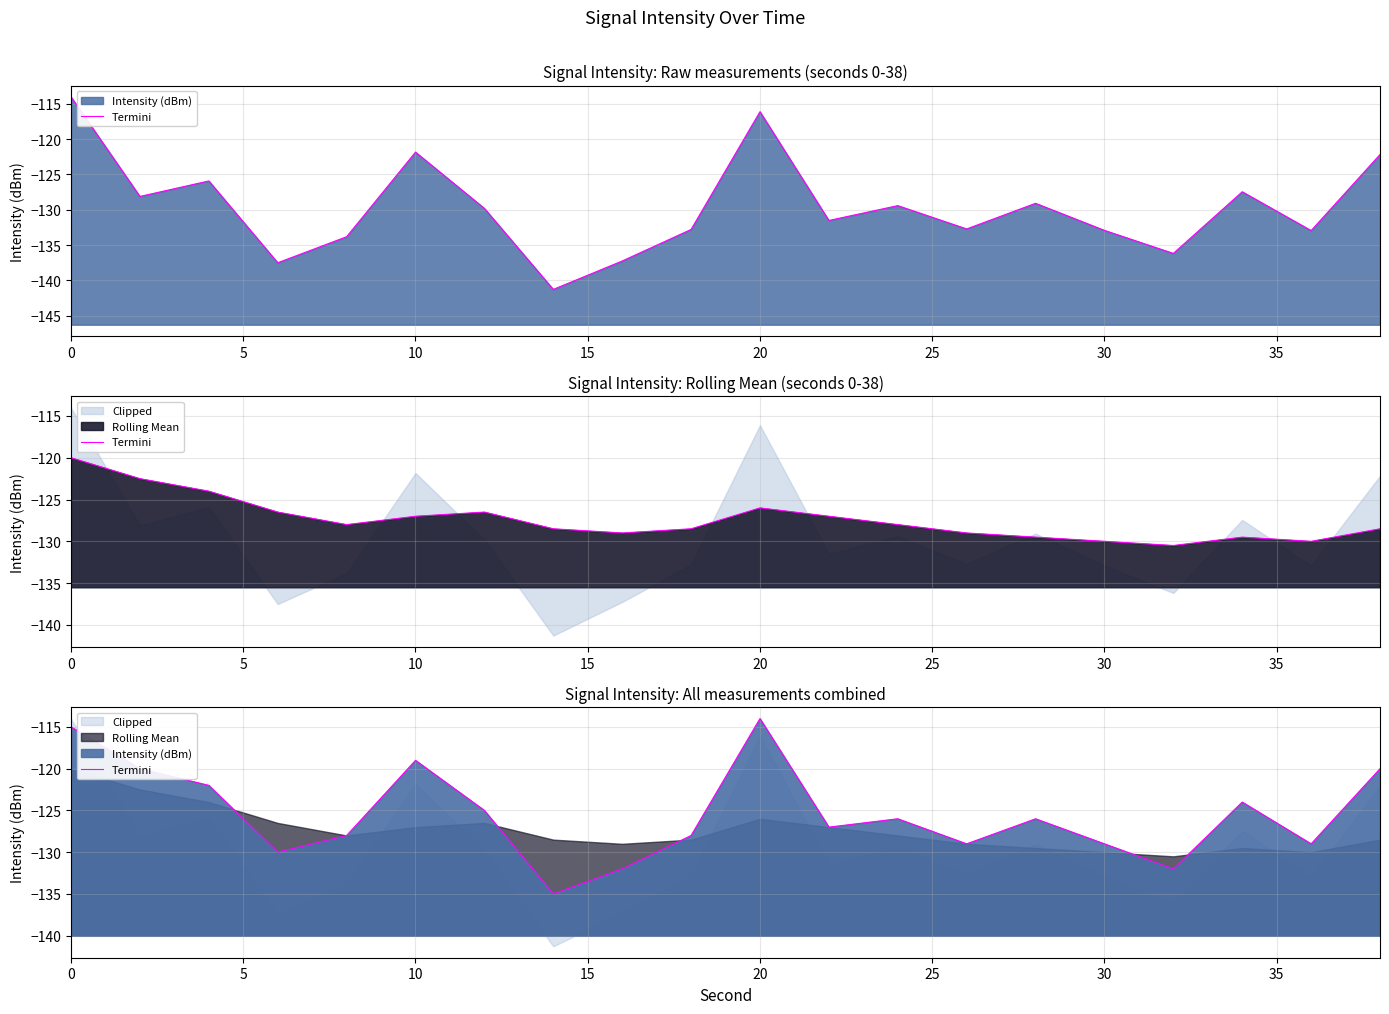

What is the sum of all values?

-2510